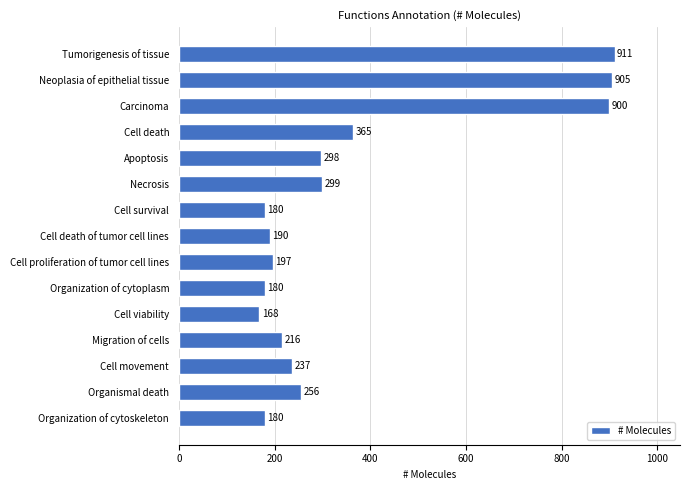

What is the sum of all values?

5482